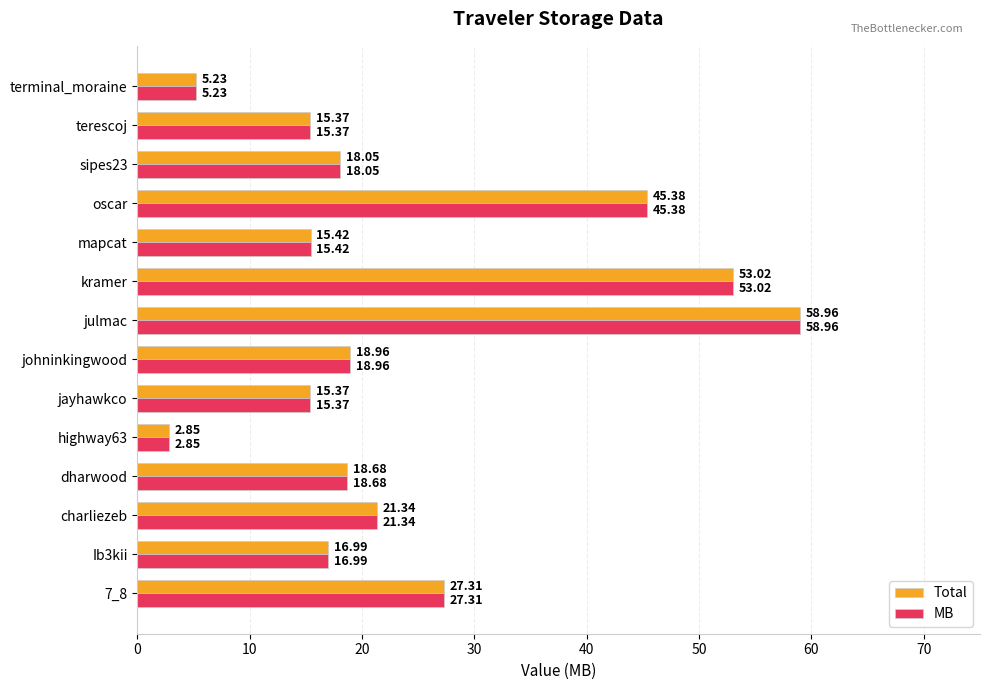

Which label corresponds to the largest value in the chart?

julmac